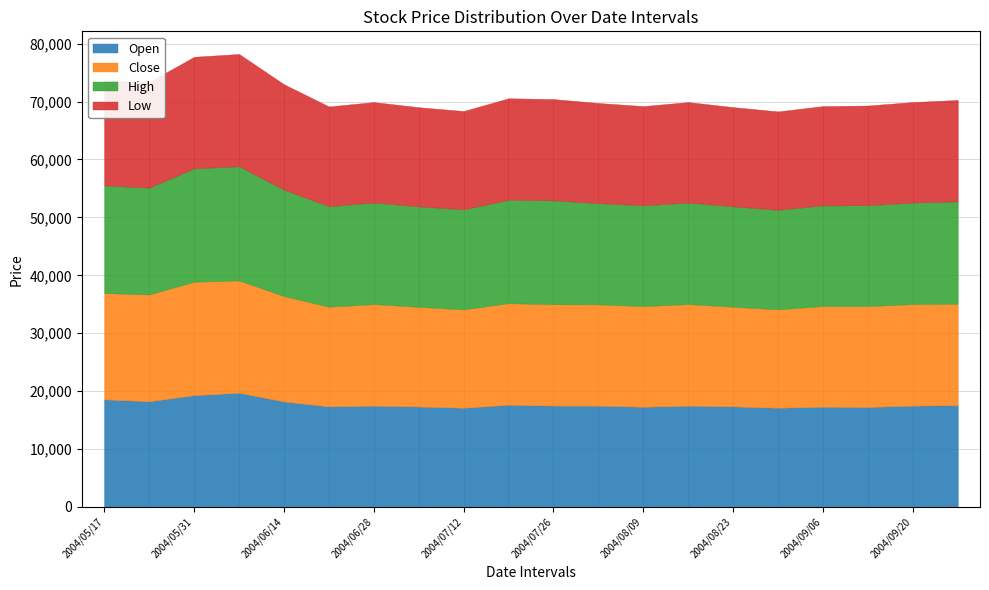

Read the High value at 2004/06/07.

19720